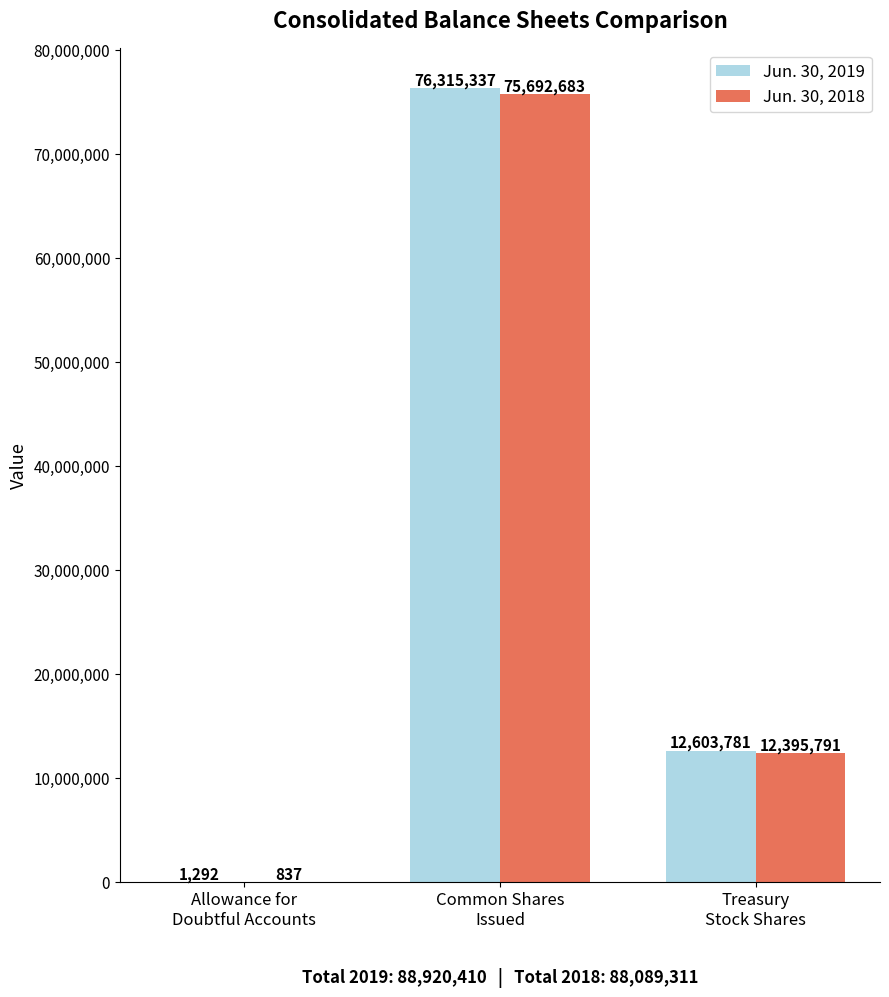

Which series has the largest total across all categories?

Jun. 30, 2019